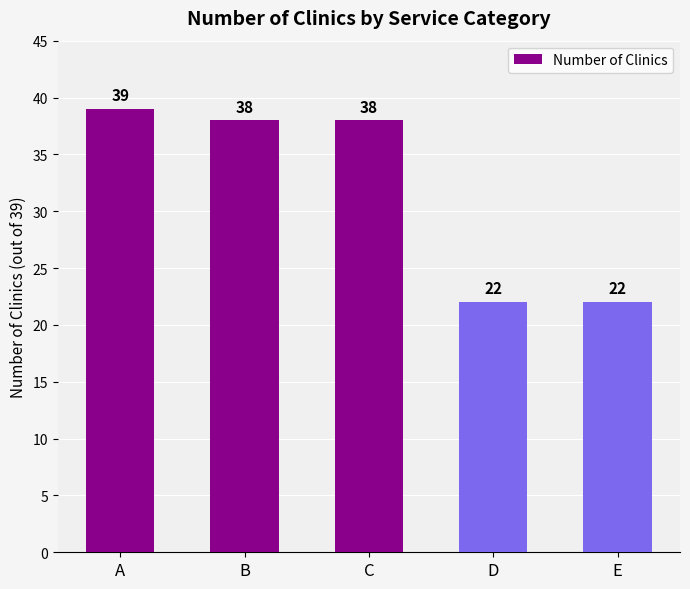

Reading left to right, what are all the values shown in this chart?

A=39	B=38	C=38	D=22	E=22